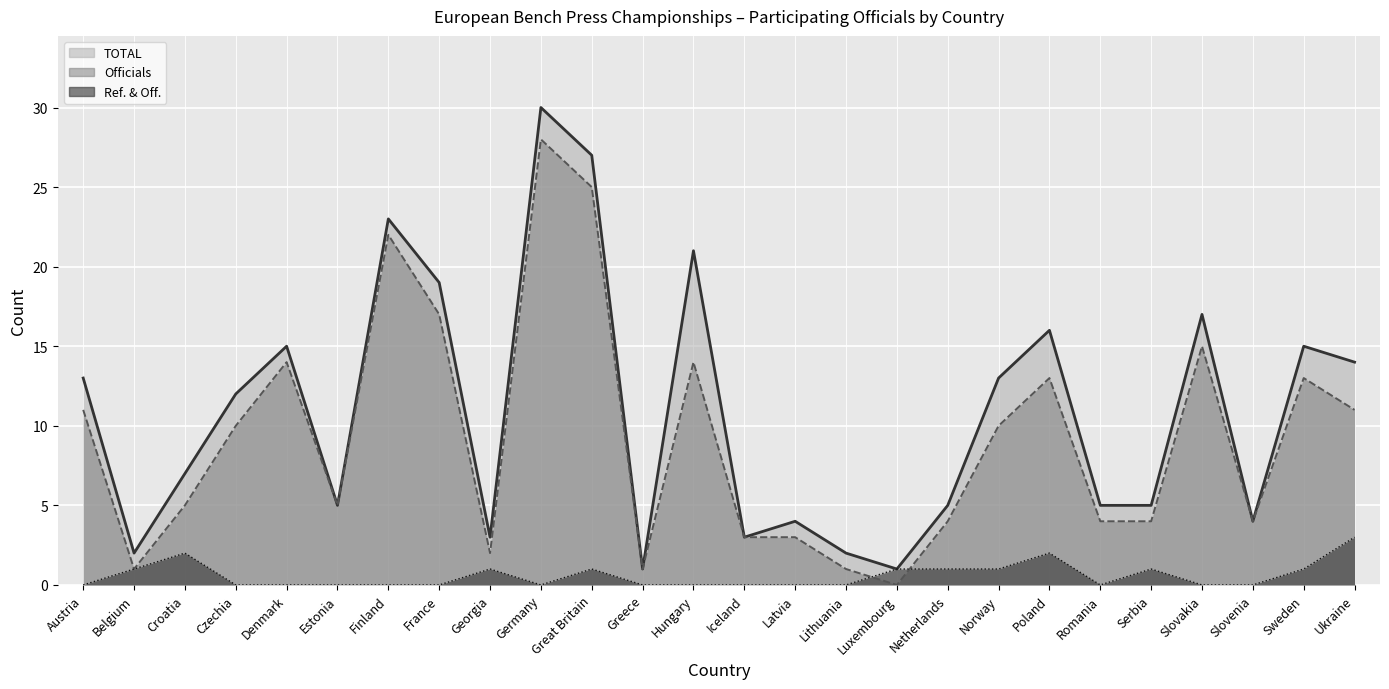

At Slovakia, list the series in order from largest to smallest.

TOTAL, Officials, Ref. & Off.